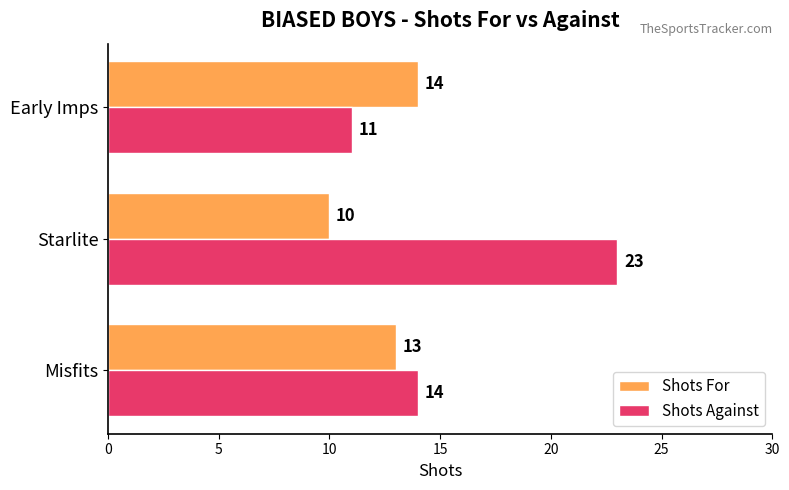

What value does the Shots Against series have at Starlite, to the nearest 5?

25